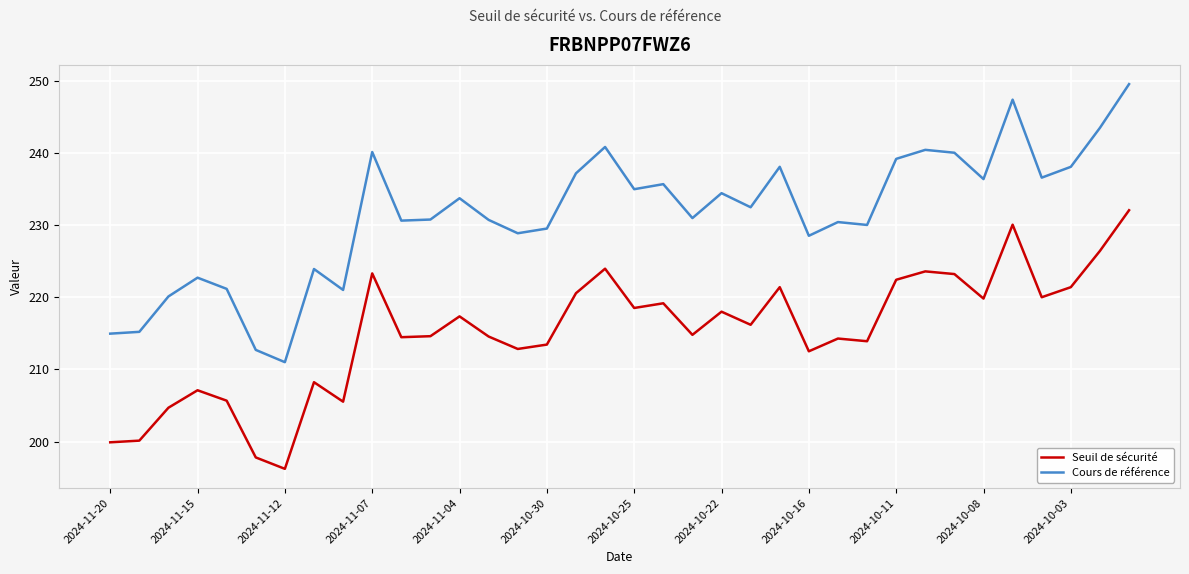

Which series has the largest range (max minus min)?

Cours de référence